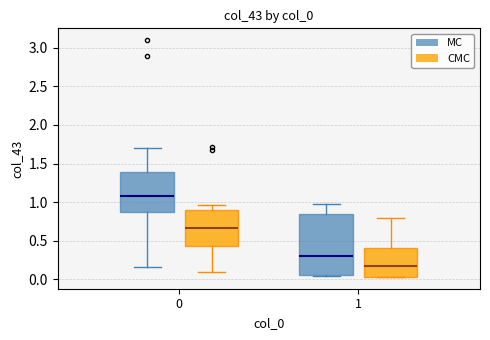

Reading left to right, read every box against the y-axis: the position of its median line, the range the box covers, and the ends of its whiskers. The values are not printed on the chart, so give them approximately, as read against the axis.

0 (MC): median 1.10, box 0.85 to 1.40, whiskers 0.15 to 1.70
0 (CMC): median 0.65, box 0.45 to 0.90, whiskers 0.10 to 0.95
1 (MC): median 0.30, box 0.05 to 0.85, whiskers 0.05 (just below the box's lower edge) to 0.95
1 (CMC): median 0.20, box 0.05 to 0.40, whiskers 0.05 to 0.80